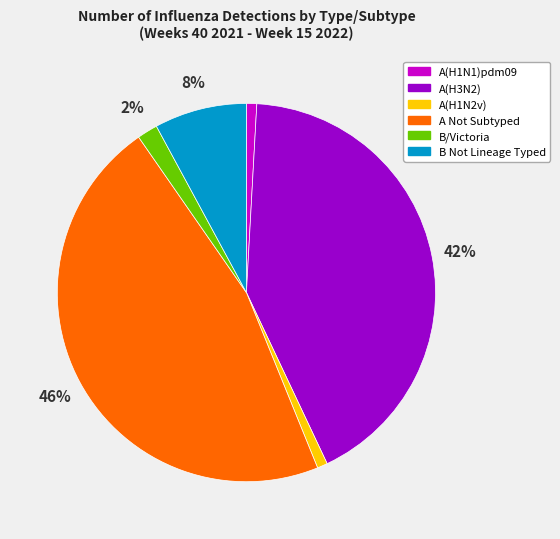

How many slices are in this pie chart?

6